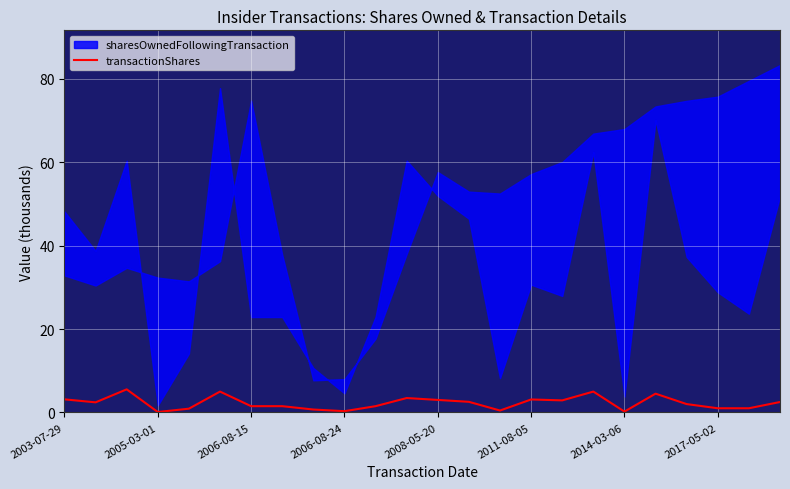

Where does the data first go above 2?

2003-07-29